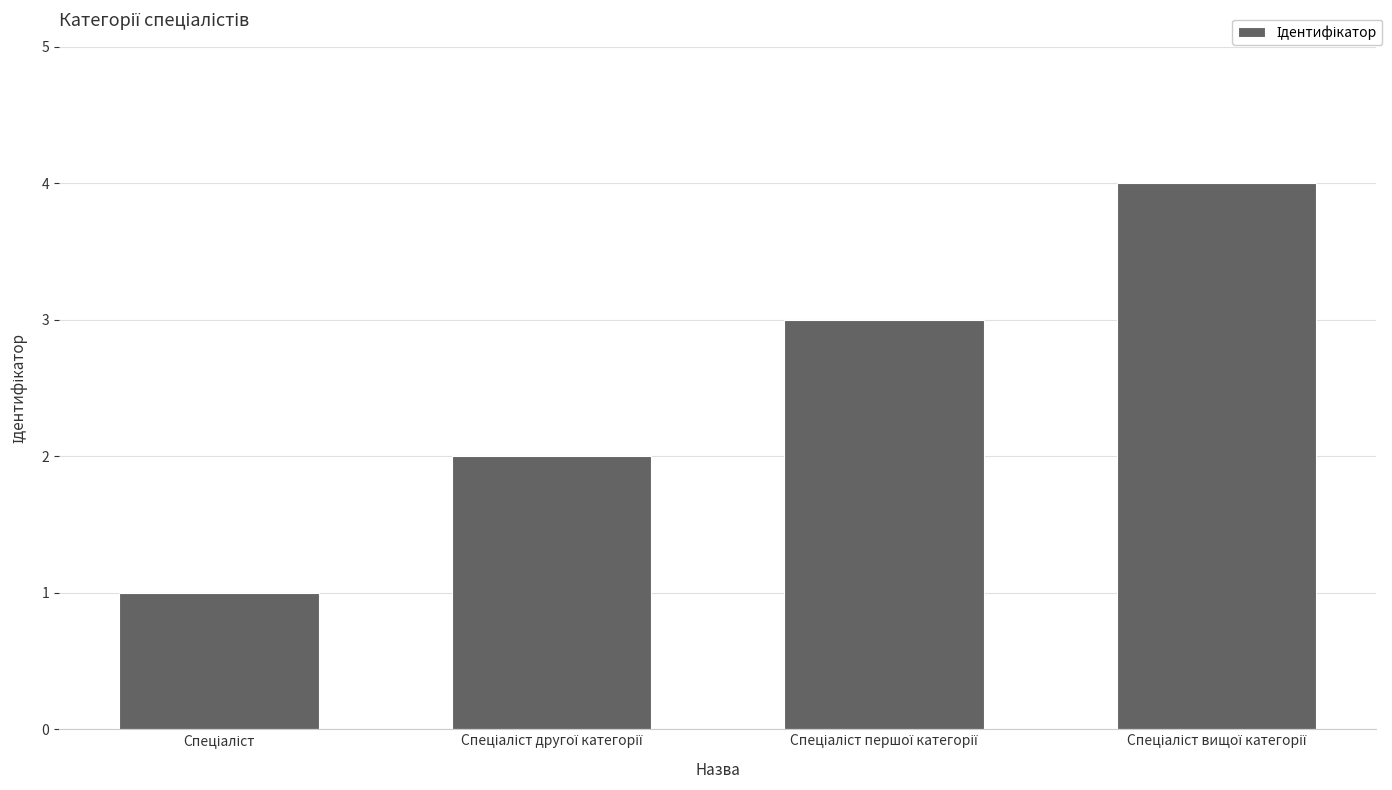

What is the minimum value shown in the chart?

1